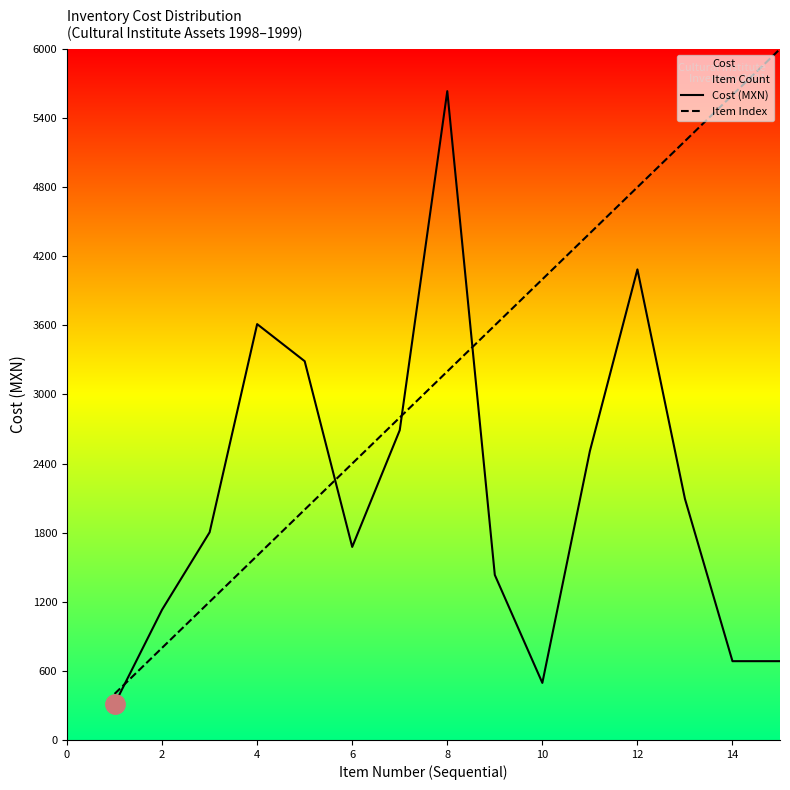

How many lines are shown in the chart?

2